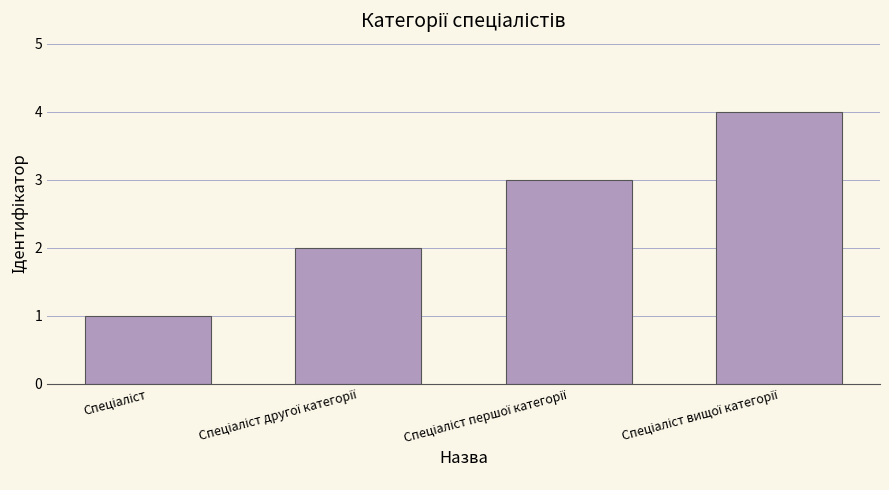

What is the sum of all values?

10